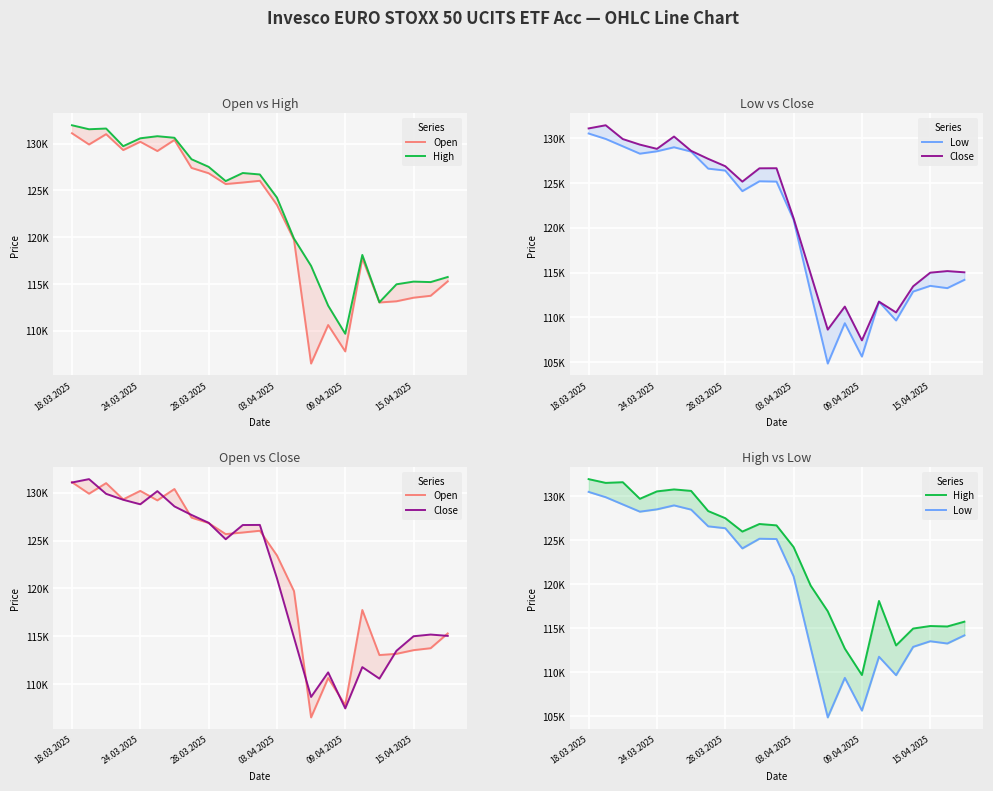

How many data points does each series have?

23